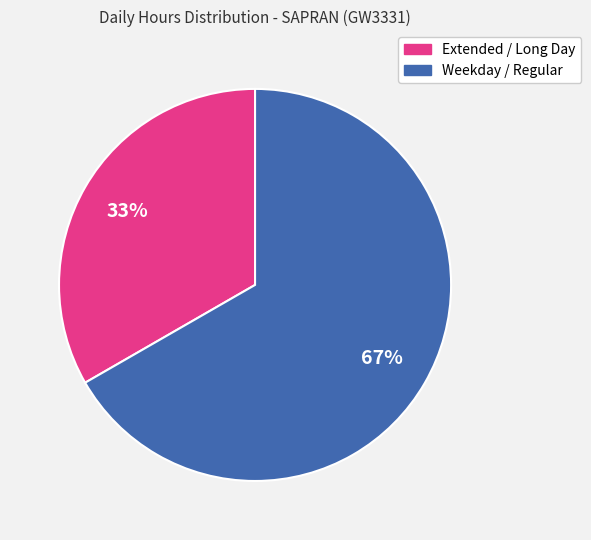

To the nearest percent, what is the average slice percentage?

50%